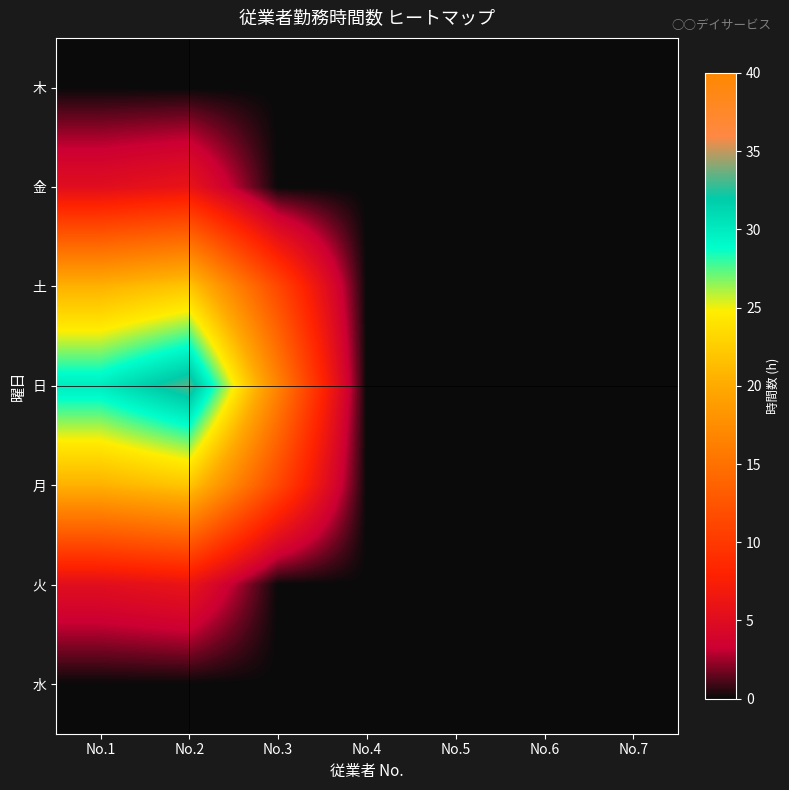

What is the difference between the highest and lowest values at No.3?

16.7